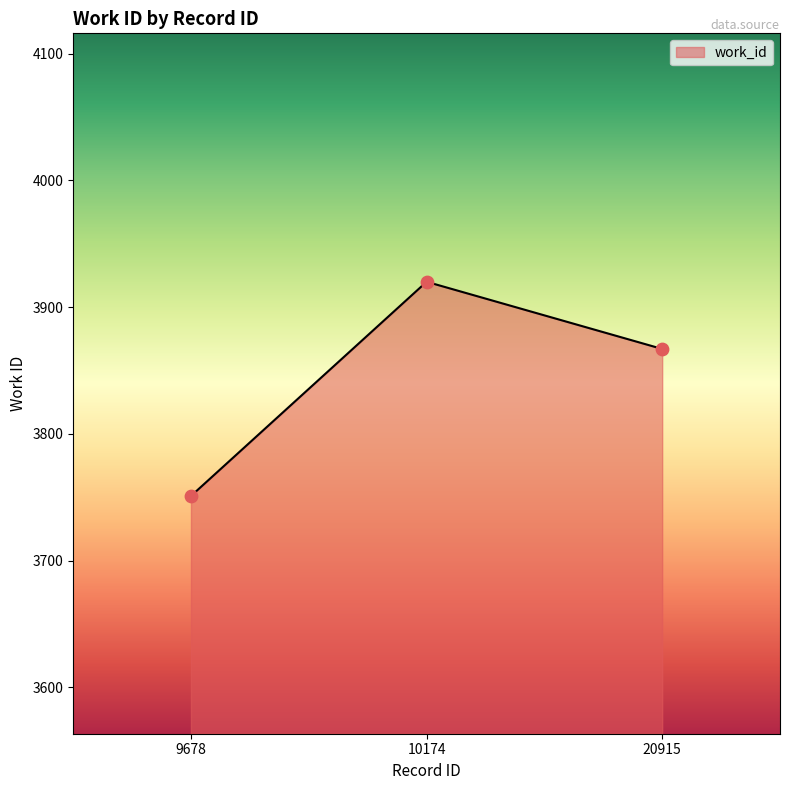

Approximately how many times larger is the value at 10174 compared to 9678?

1.0